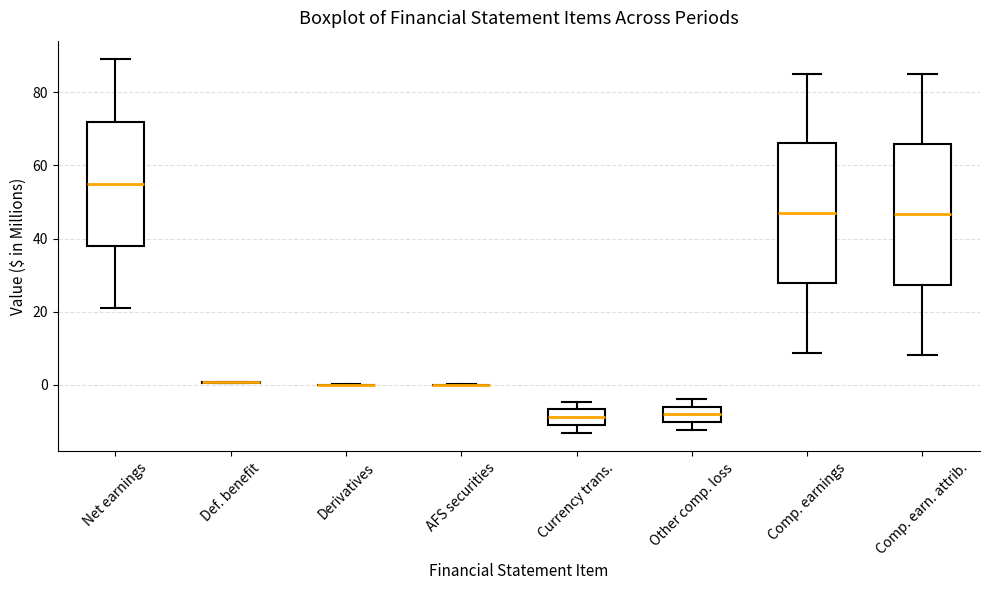

Where does the upper whisker of the box for Comp. earnings end on the y-axis? The values are not printed on the chart, so give them approximately, as read against the axis.

86